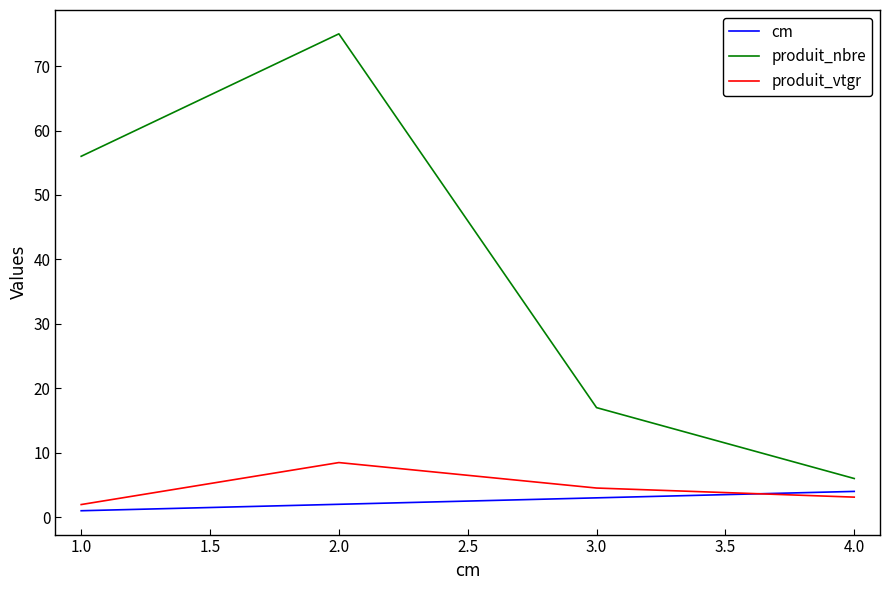

List the series in order of their peak value, lowest first.

cm, produit_vtgr, produit_nbre